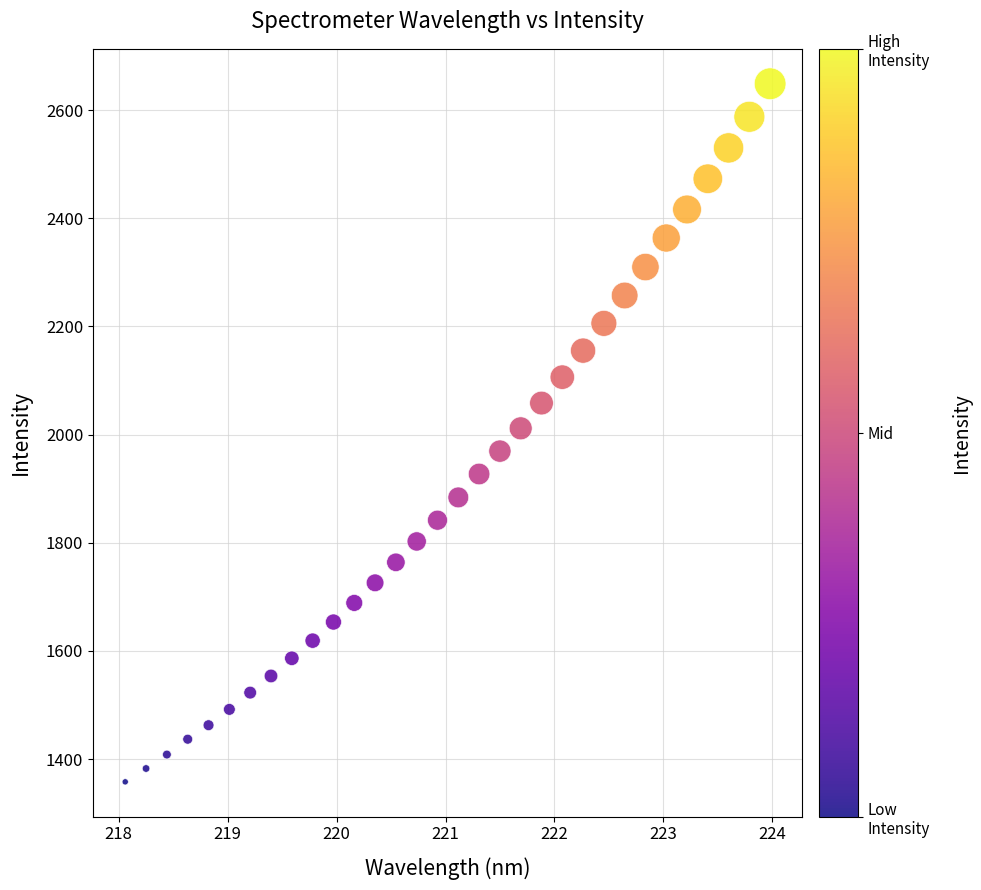

What is the range of X values (max minus min)?

5.9